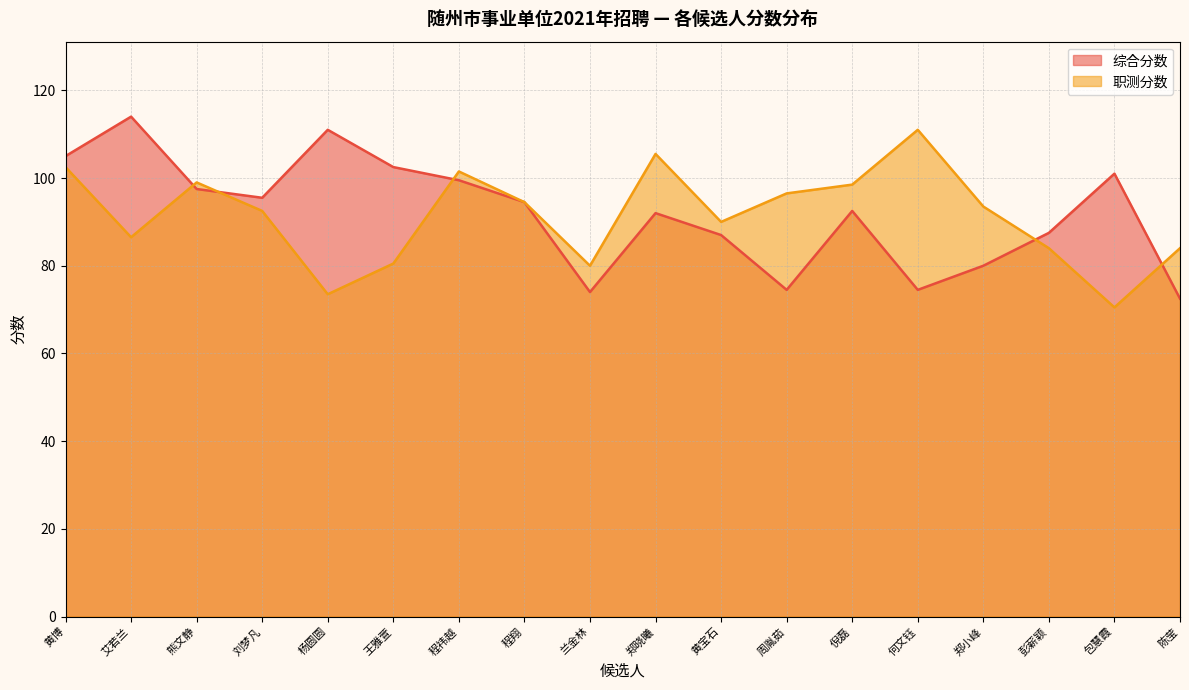

What are all the series names shown in the legend?

综合分数, 职测分数